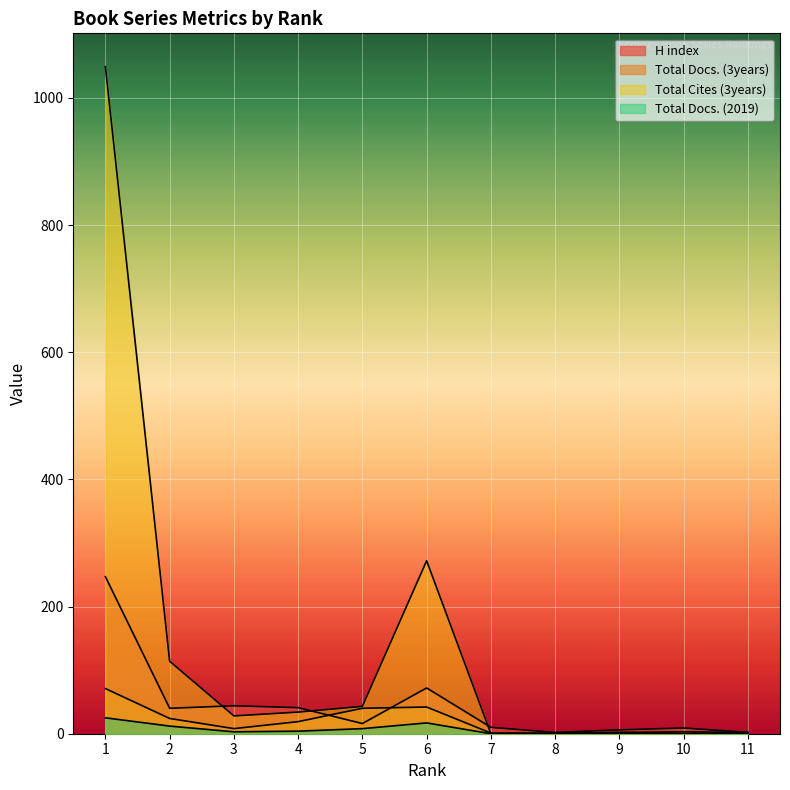

Reading left to right, list all the values displayed in this chart.

H index: 247	40	44	41	16	72	10	2	6	9	2
Total Docs. (3years): 71	24	8	19	40	42	1	1	2	3	2
Total Cites (3years): 1049	114	28	34	43	272	0	0	2	0	1
Total Docs. (2019): 25	12	3	4	8	17	0	0	0	0	1